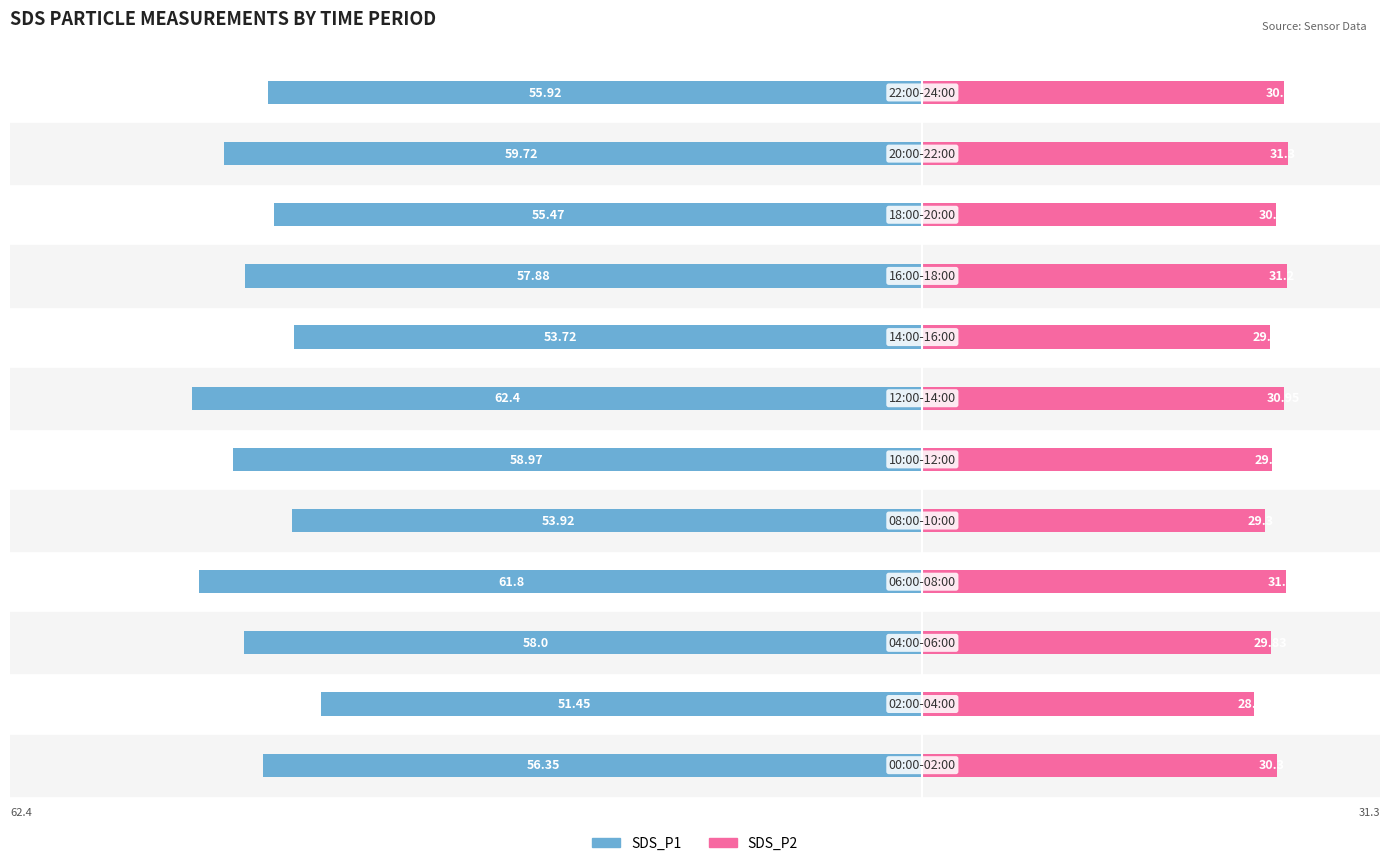

Between 7 and 0, which is larger?

7